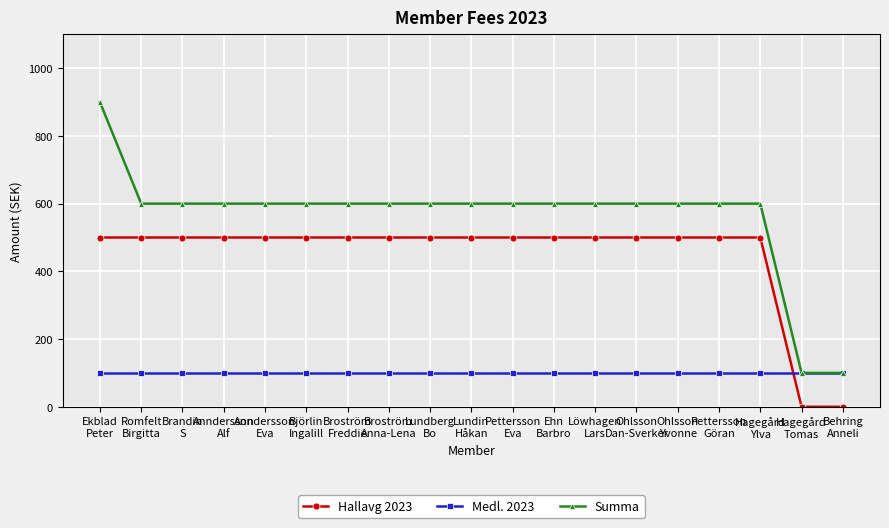

True or false: Summa and Hallavg 2023 cross at least once.

False